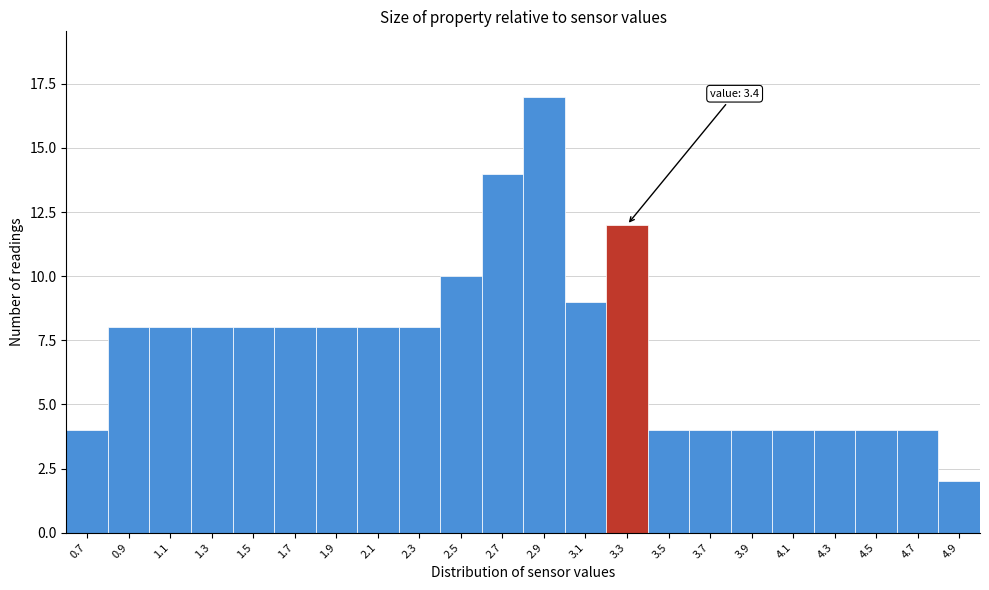

Reading right to left, list all the values displayed in this chart.

2	4	4	4	4	4	4	4	12	9	17	14	10	8	8	8	8	8	8	8	8	4